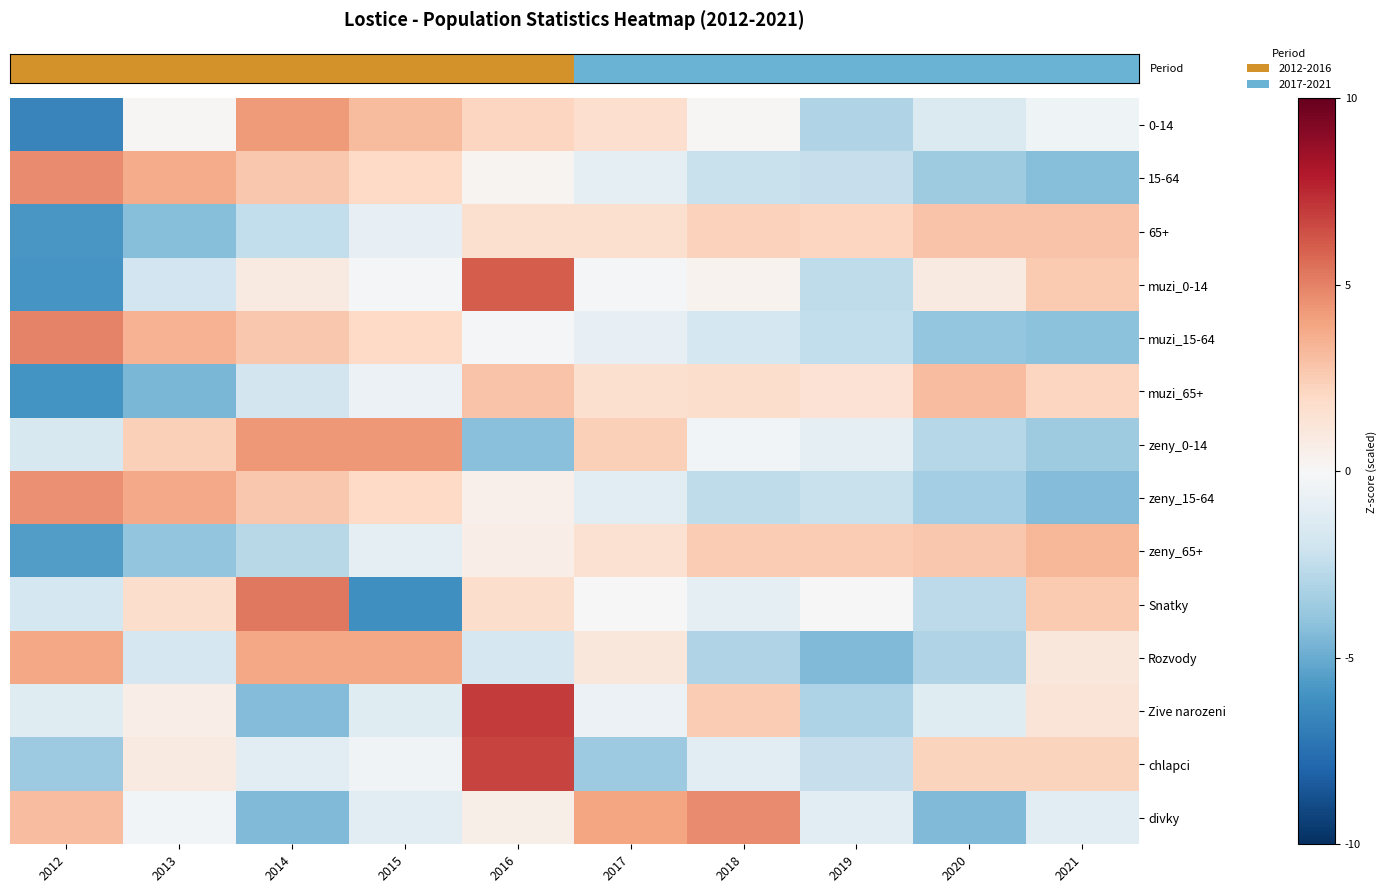

Which category has the lowest value across all series?

2012